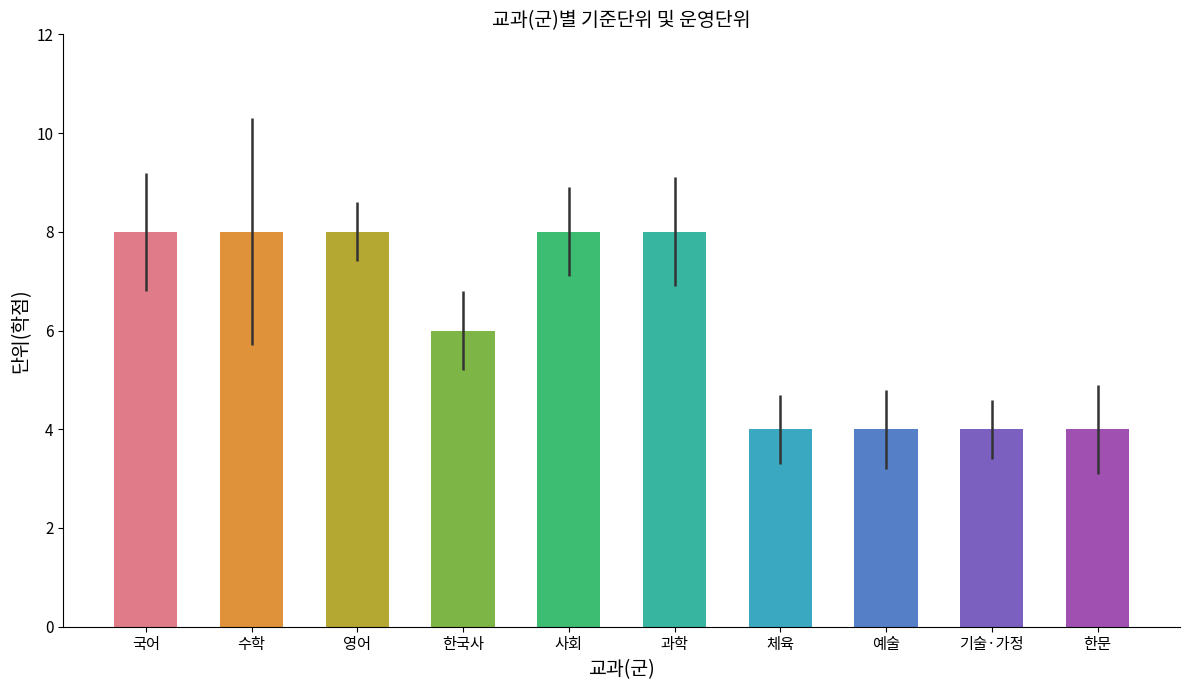

True or false: the data shows 11 at 수학.

False